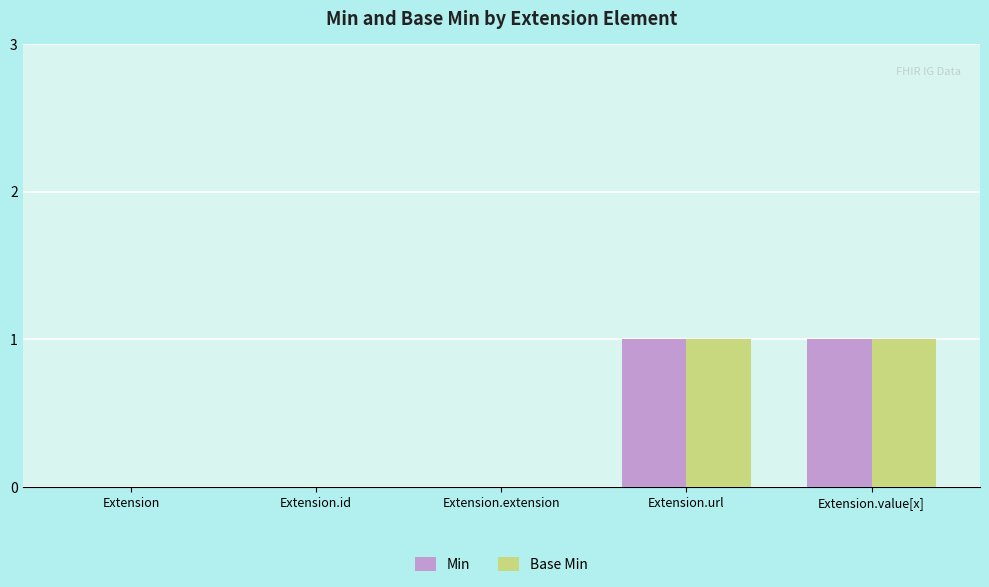

True or false: Min has a value of 0 at Extension.

True